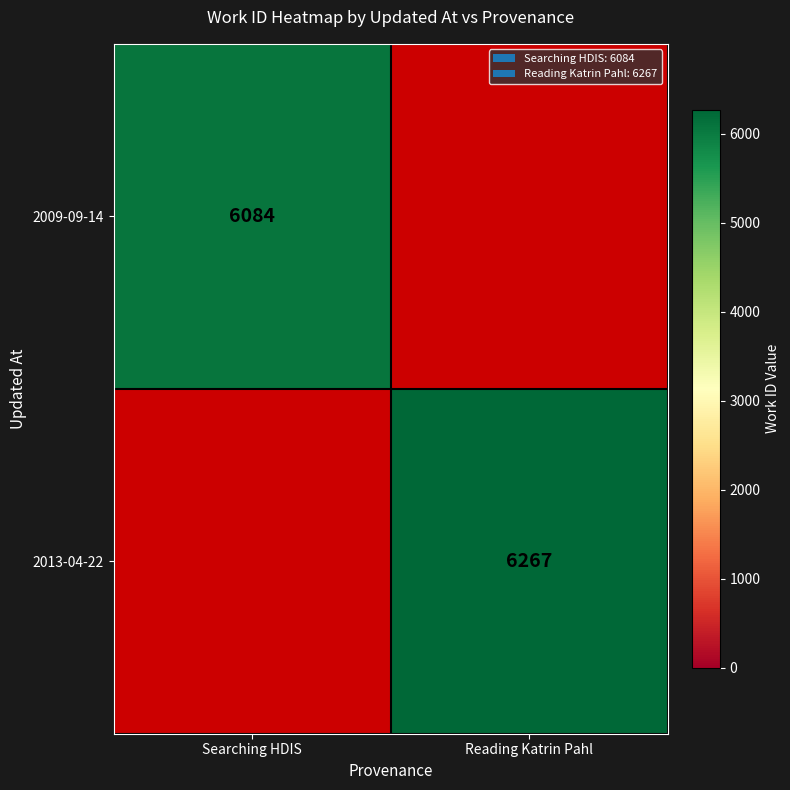

What is the smallest value displayed?

6084.0